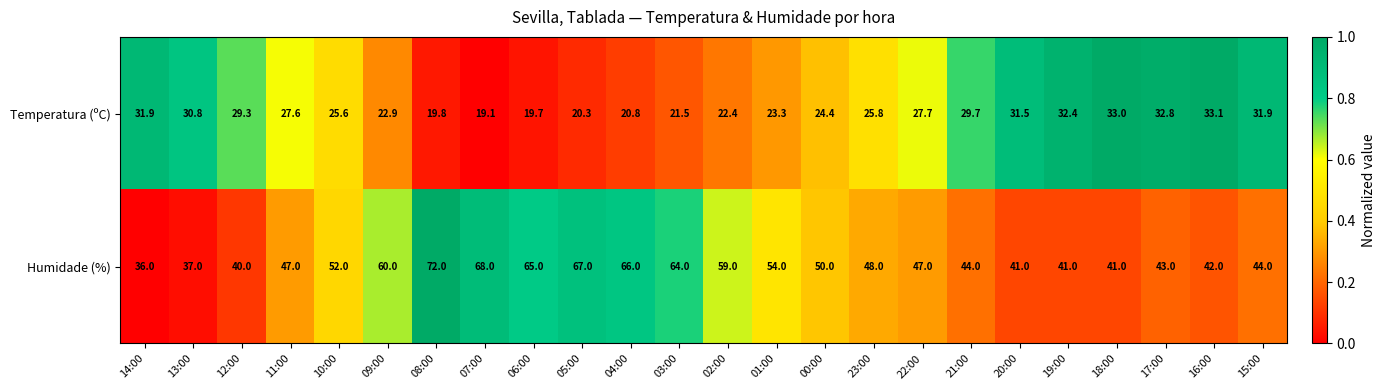

Rank the series by their average value, from highest to lowest.

Humidade (%), Temperatura (ºC)